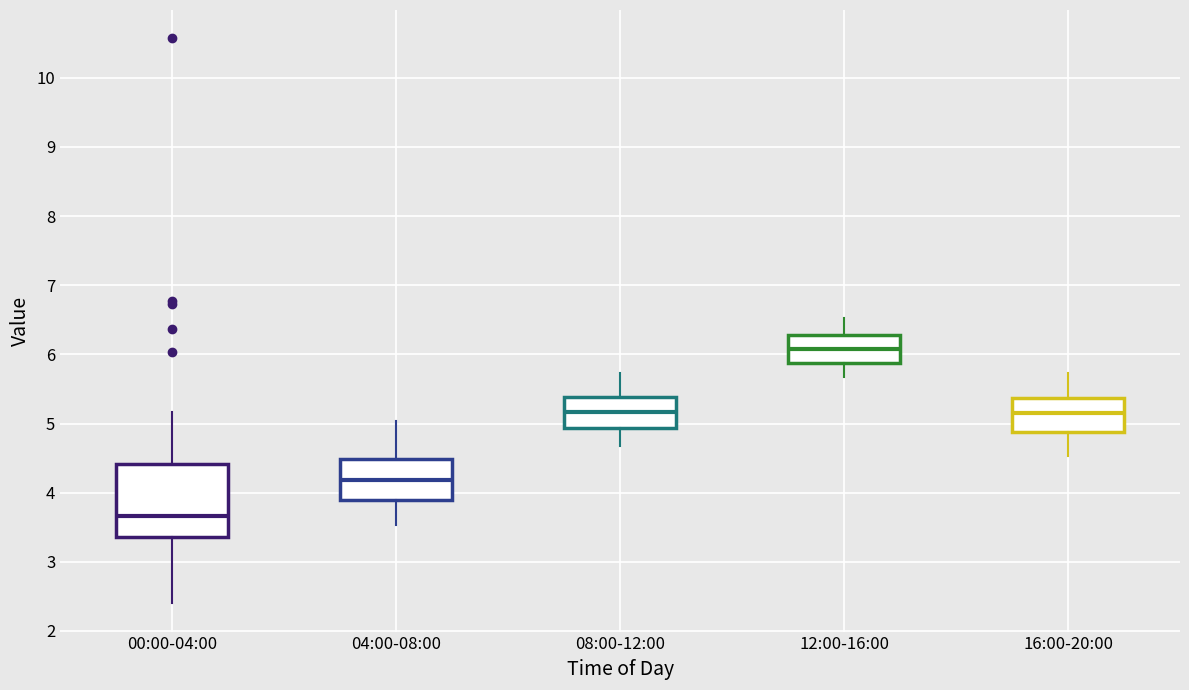

Where does the median line of the box for 08:00-12:00 sit on the y-axis? The values are not printed on the chart, so give them approximately, as read against the axis.

5.2